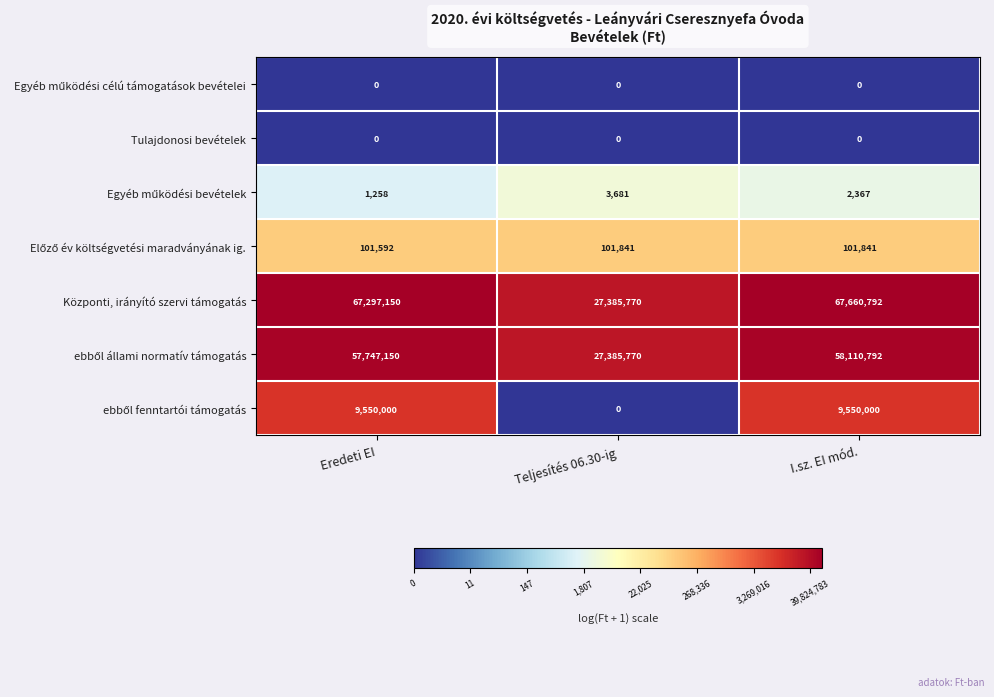

At which category does the chart reach its peak across all series?

I.sz. EI mód.